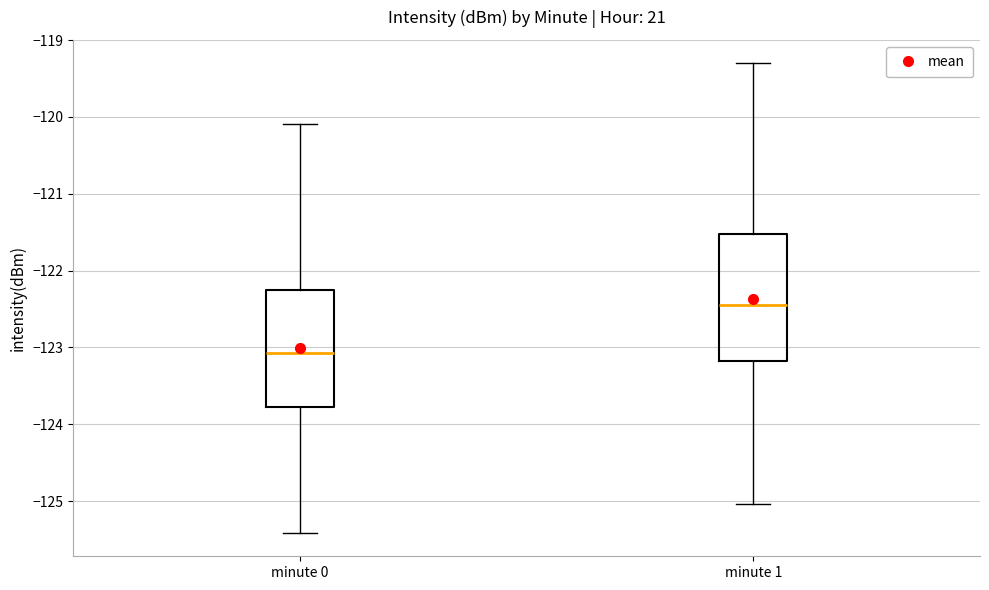

Reading left to right, read every box against the y-axis: the position of its median line, the range the box covers, and the ends of its whiskers. The values are not printed on the chart, so give them approximately, as read against the axis.

minute 0: median -123.1, box -123.8 to -122.3, whiskers -125.4 to -120.1
minute 1: median -122.4, box -123.2 to -121.5, whiskers -125.0 to -119.3